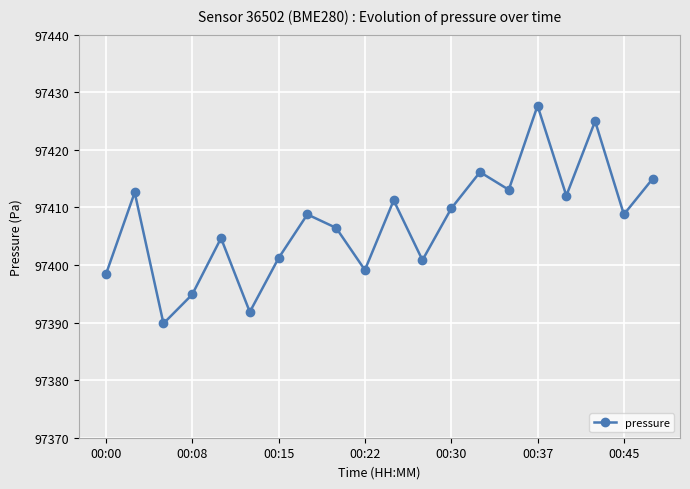

What is the greatest value displayed?

97427.7